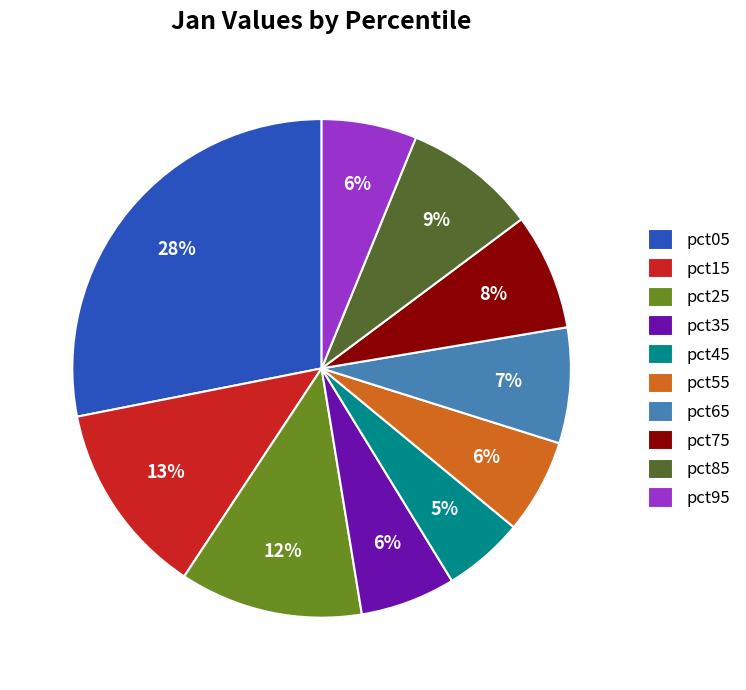

Is pct05 the majority of the pie?

No